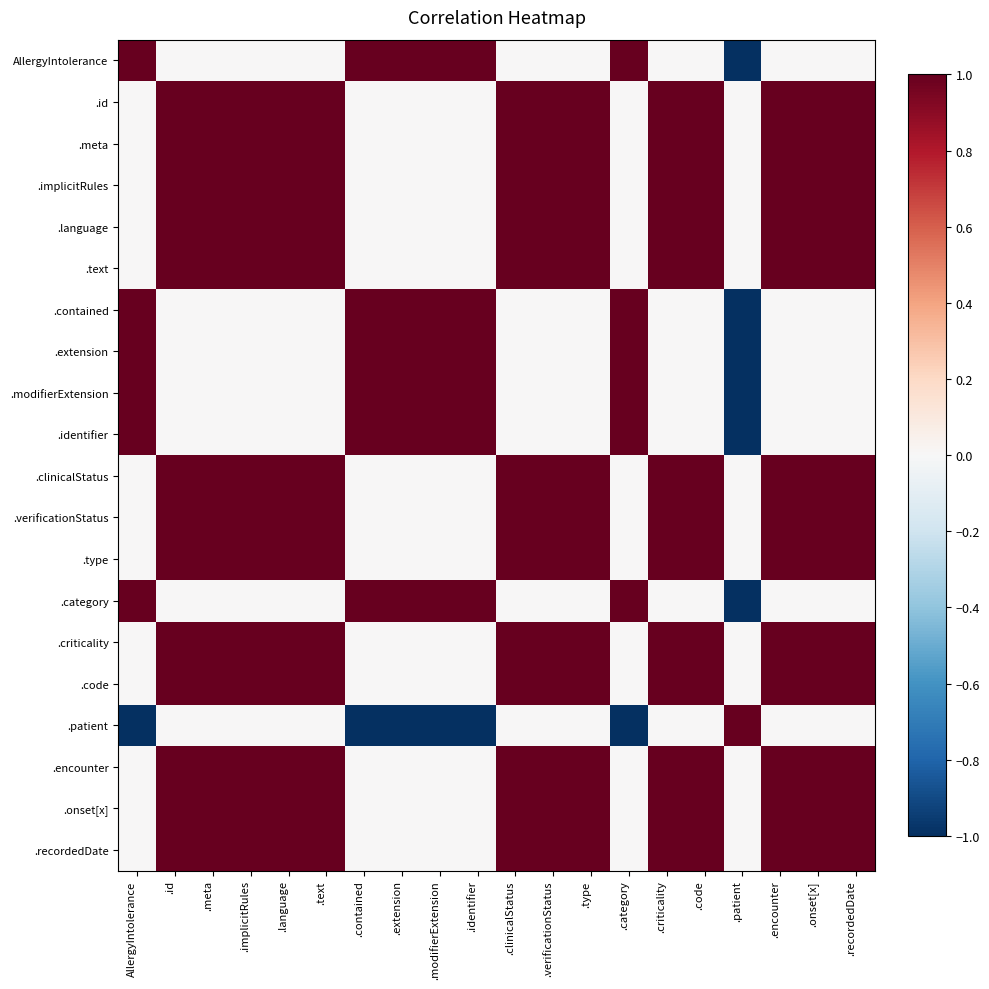

What is the spread (max minus min) of values at .language?

1